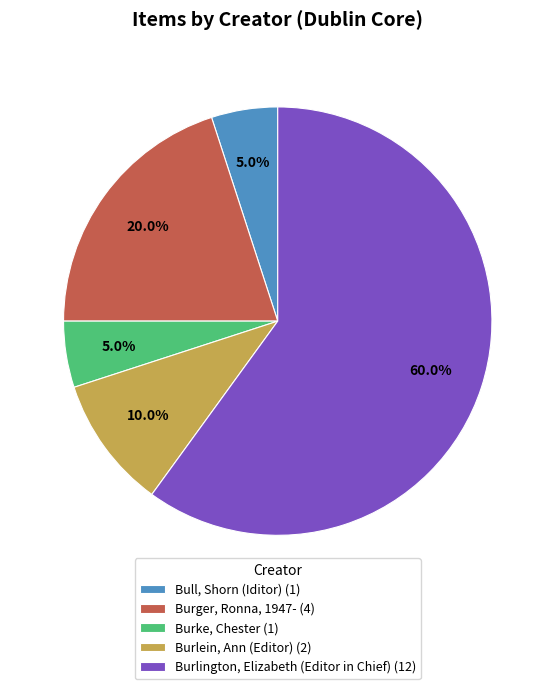

What is the largest slice in the pie chart?

Burlington, Elizabeth (Editor in Chief) (12)